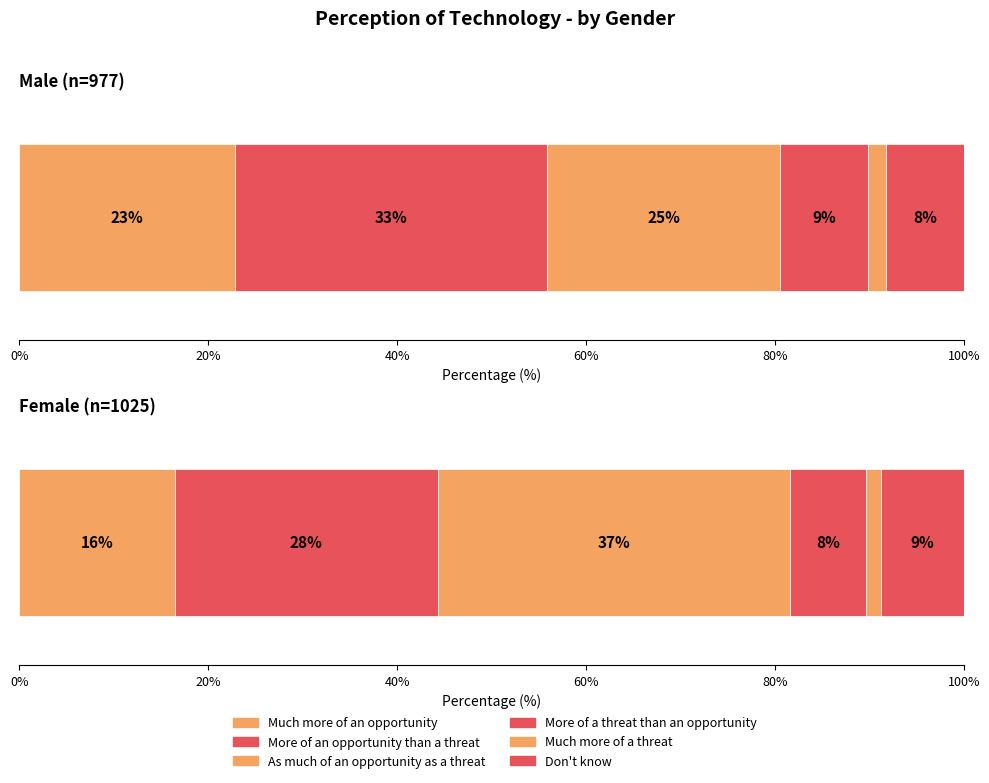

Which series changed the most between As much of an opportunity as a threat and Don't know?

Female